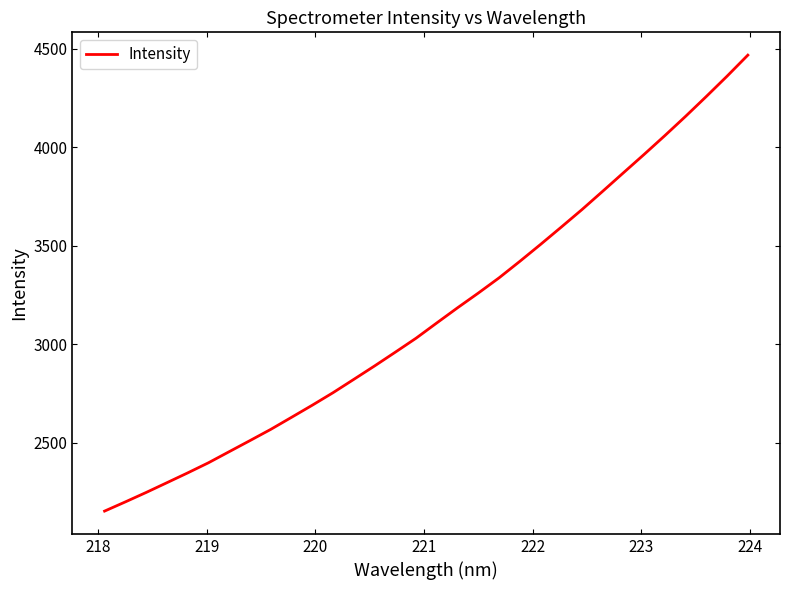

What is the difference between the maximum and minimum values?

2315.8